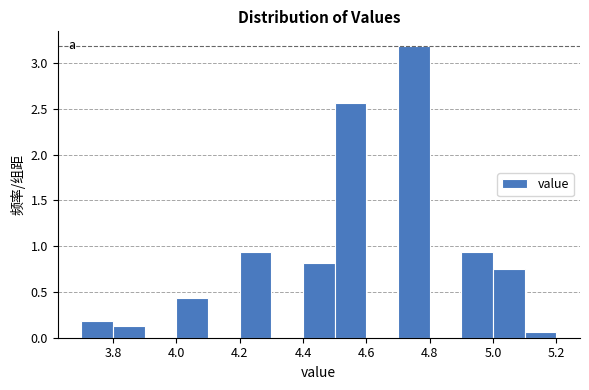

Reading left to right, list every bar in this chart as the range it spans on the x-axis followed by its height. The values are not printed on the chart, so give them approximately, as read against the axis.

3.7 to 3.8: 0.20
3.8 to 3.9: 0.15
3.9 to 4.0: 0
4.0 to 4.1: 0.45
4.1 to 4.2: 0
4.2 to 4.3: 0.95
4.3 to 4.4: 0
4.4 to 4.5: 0.80
4.5 to 4.6: 2.55
4.6 to 4.7: 0
4.7 to 4.8: 3.20
4.8 to 4.9: 0
4.9 to 5.0: 0.95
5.0 to 5.1: 0.75
5.1 to 5.2: 0.05